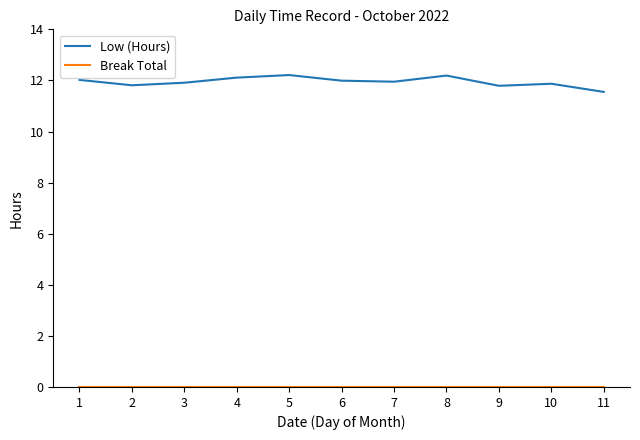

What is the approximate value of Low (Hours) at 1?

12.0